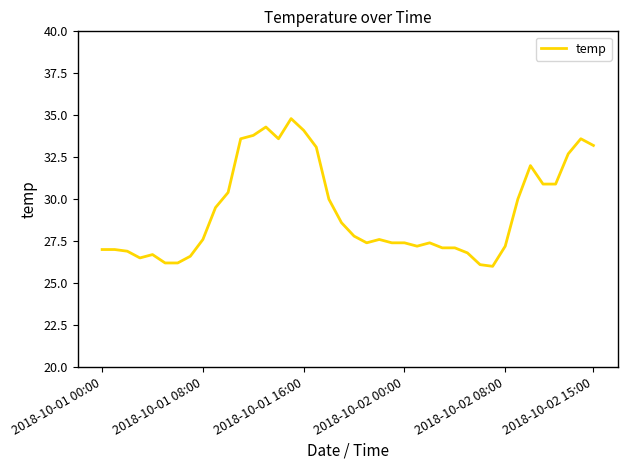

What is the smallest value displayed?

26.0